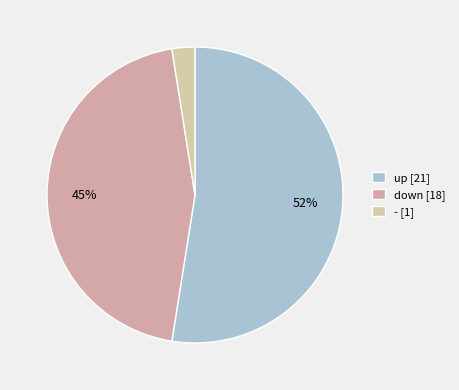

Count the number of slices in the pie.

3